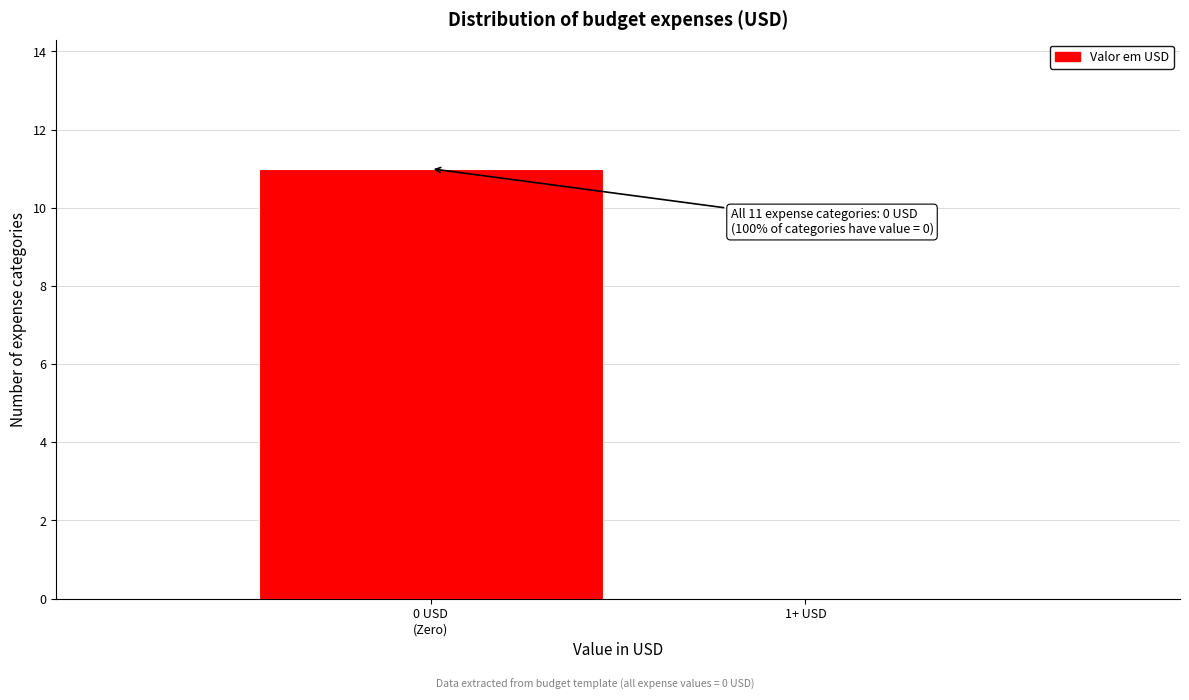

The value at 1+ USD is -6. True or false?

False